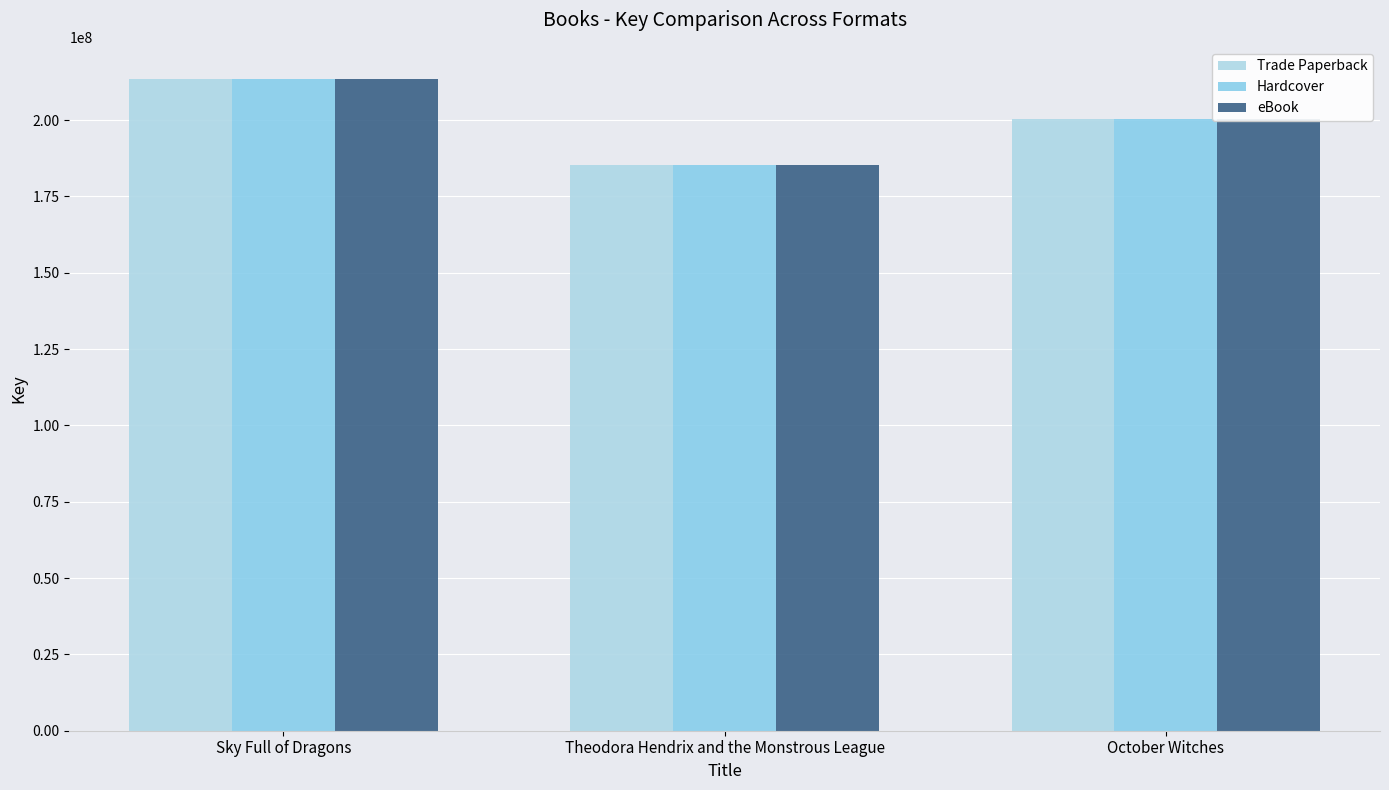

How many distinct data groups are displayed?

3